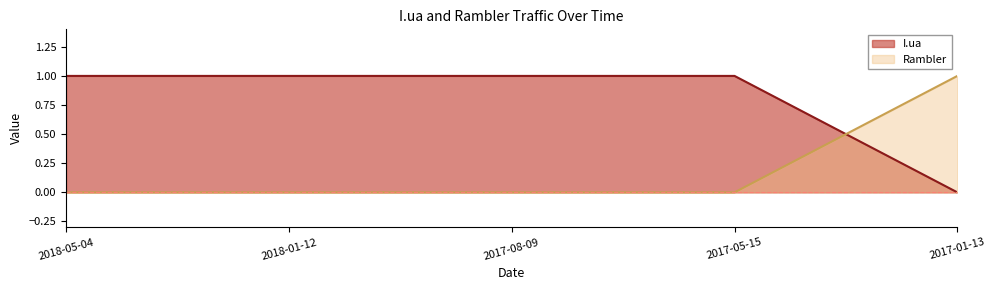

Count the Rambler values in the range 0 to 1.

5